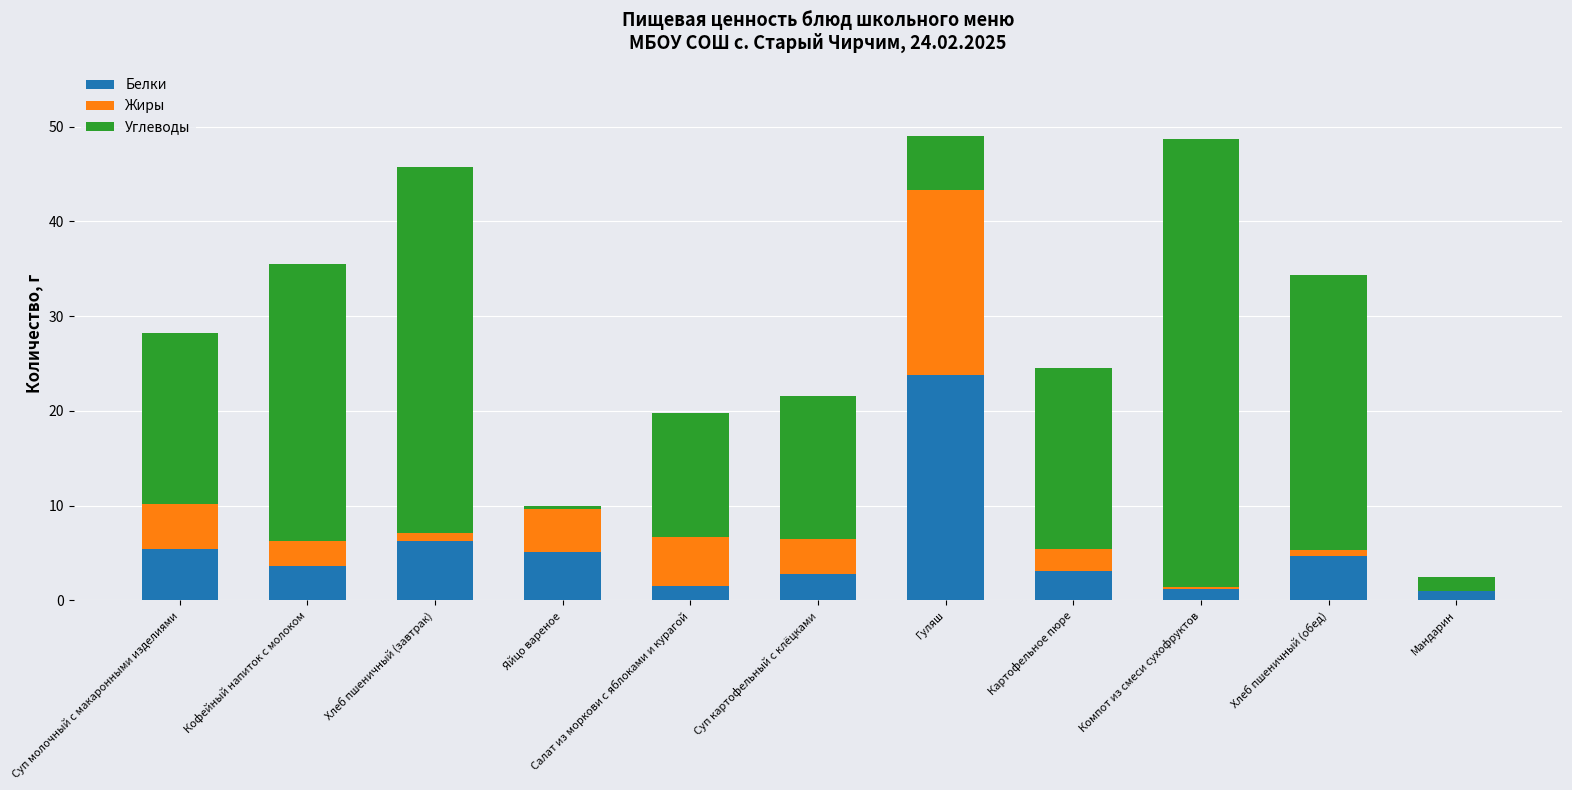

What is the sum of all Белки values?

58.6